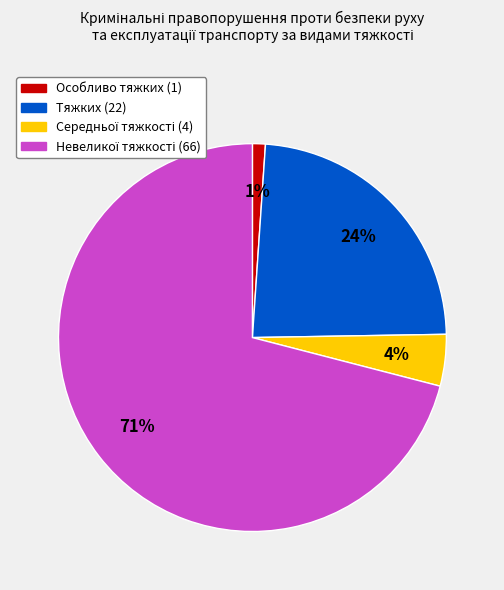

Does any single category account for the majority?

Yes